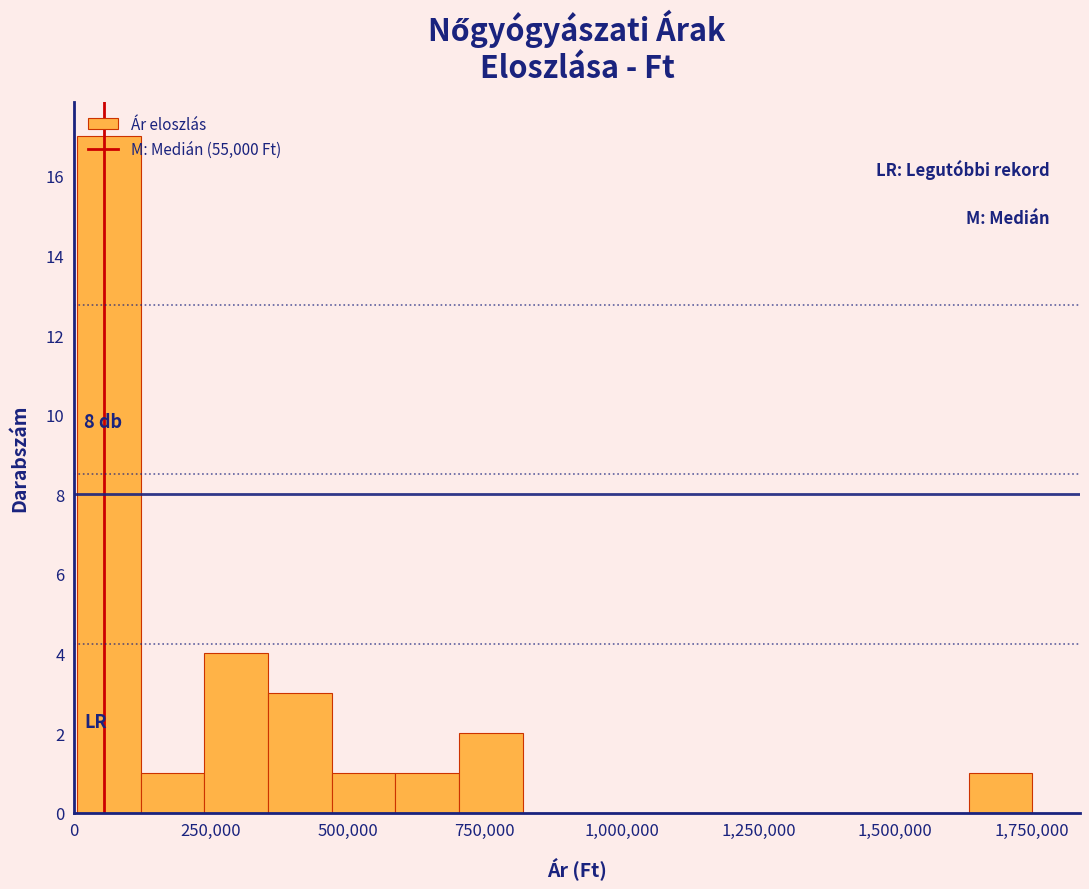

Around what value on the x-axis is the tallest bar? Give the approximate position of its centre, as read against the axis.

50000